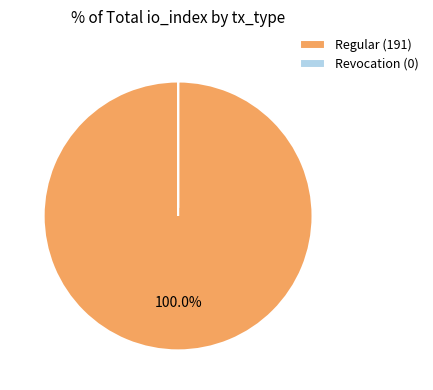

Is there a majority slice in this chart?

Yes